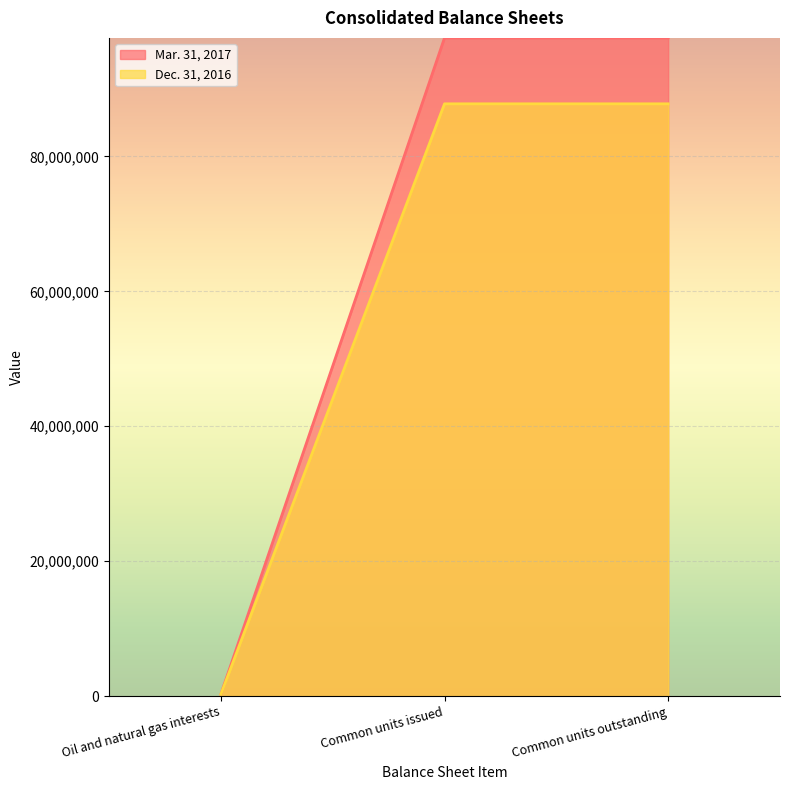

Between Oil and natural gas interests and Common units issued, which series saw the biggest shift?

Mar. 31, 2017